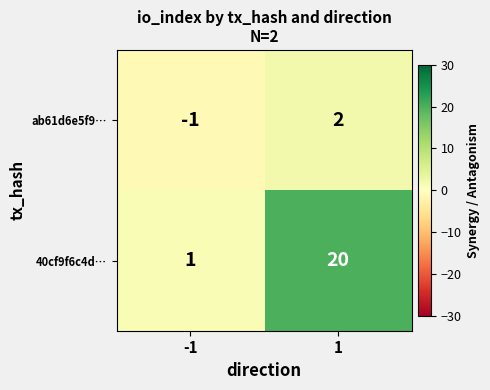

Which series changed the most between -1 and 1?

40cf9f6c4d…